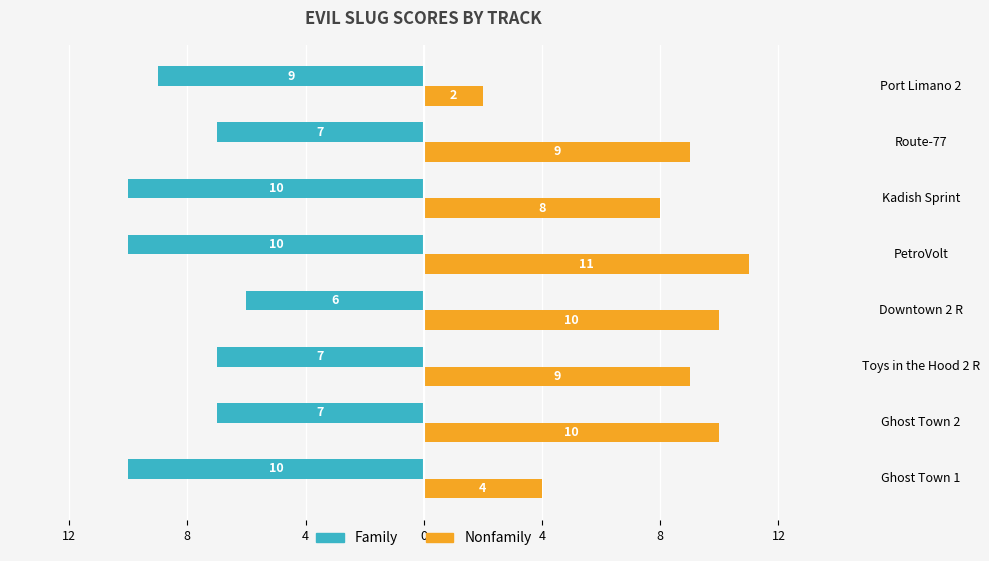

What are all the series names shown in the legend?

Family, Nonfamily